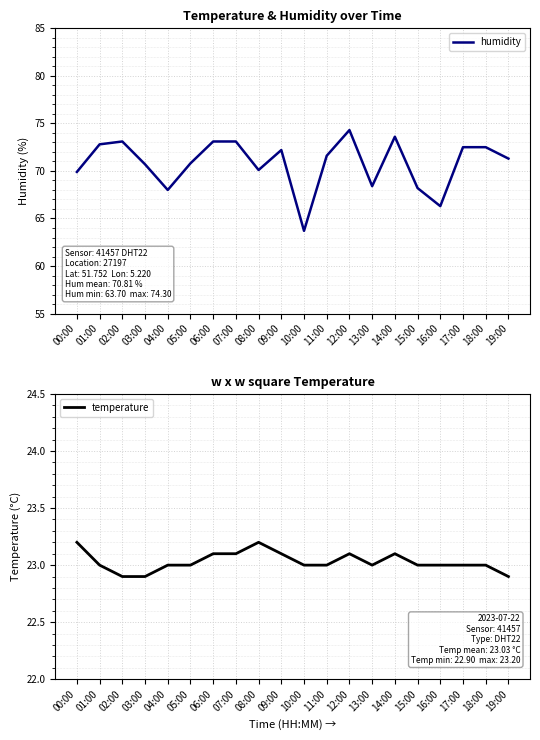

Is the value of humidity at 07:00 greater than the value of temperature at 05:00?

Yes